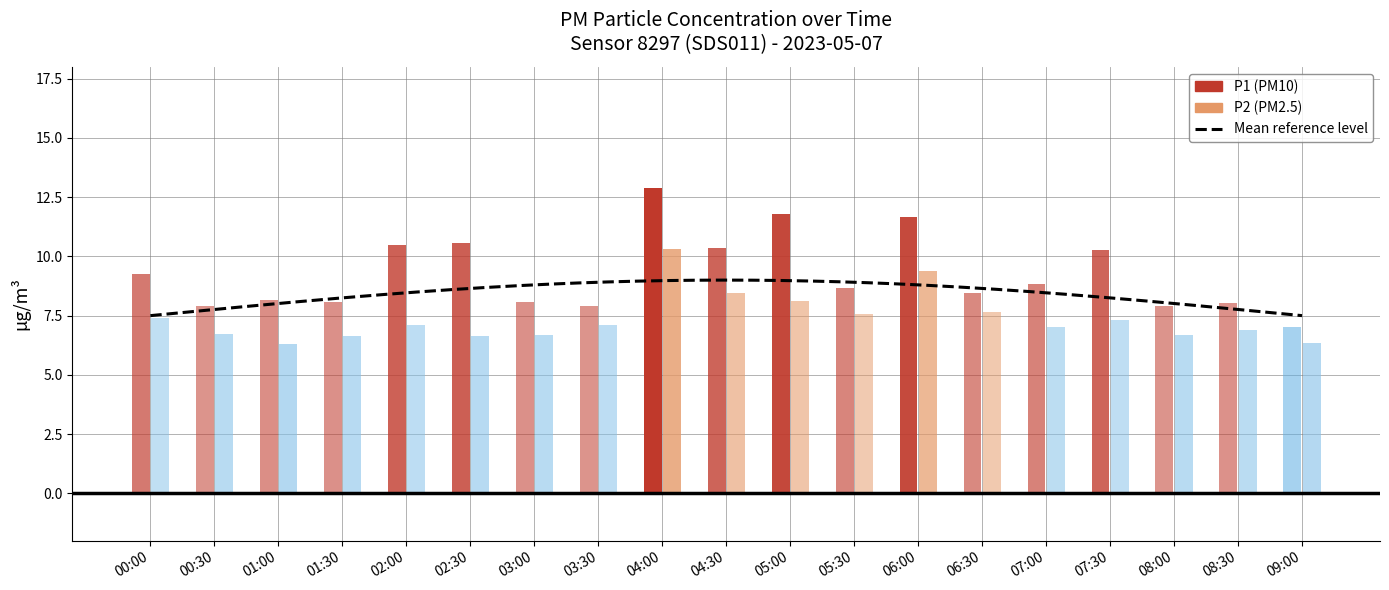

What is the sum of the P2 values at 05:30 and 04:30?

16.0